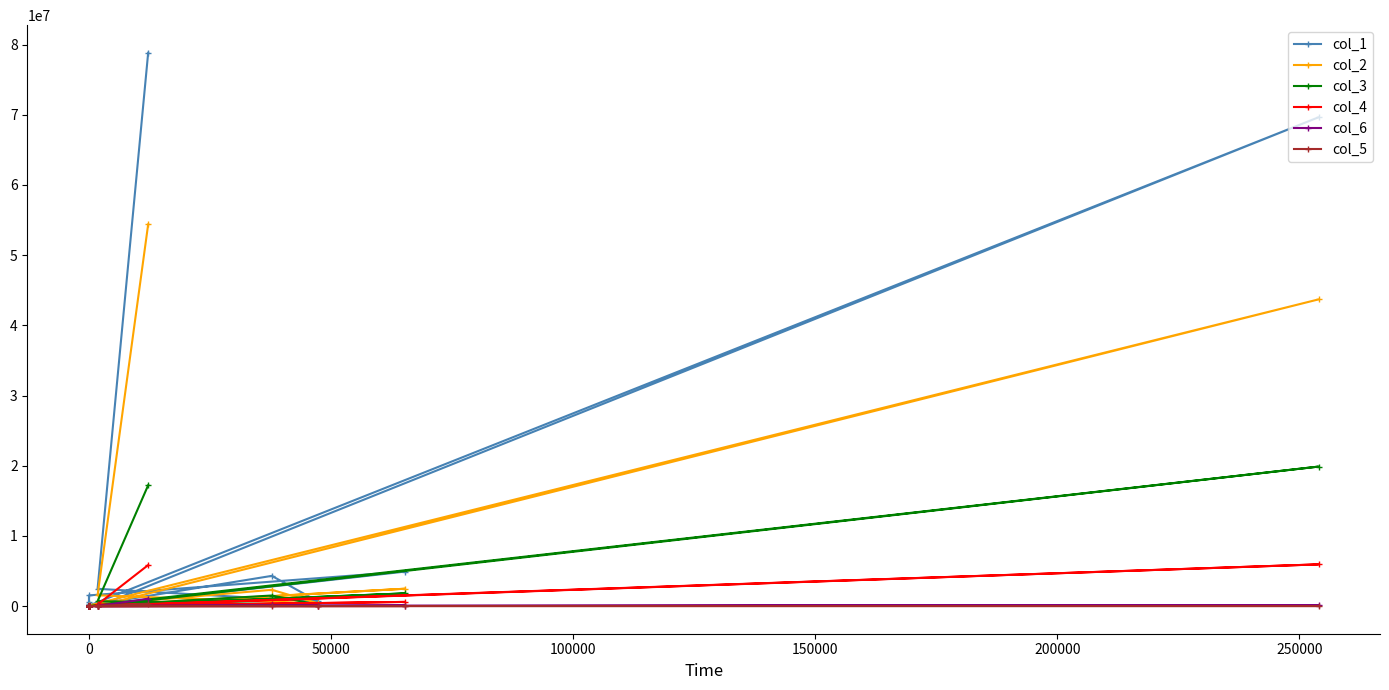

Reading left to right, list all the values displayed in this chart.

col_1: 78827050	2458025	669669	4301729	88606	69642390	9490	4909762	1519296	639855	325890	56944	31895	2414	1272	51144	816
col_2: 54384340	1537142	399611	2315962	87247	43695862	2656	2470289	0	0	0	0	0	0	0	0	0
col_3: 17214032	688163	202045	1502784	1227	19871510	4066	1805842	0	0	0	0	0	0	0	0	0
col_4: 5839379	226255	63584	306827	22	5939250	2766	590618	0	0	0	0	0	0	0	0	0
col_6: 1052592	2528	4429	135847	110	135768	2	42537	0	0	0	0	0	0	0	0	0
col_5: 336707	3937	0	40309	0	0	0	476	0	0	0	0	0	0	0	0	0